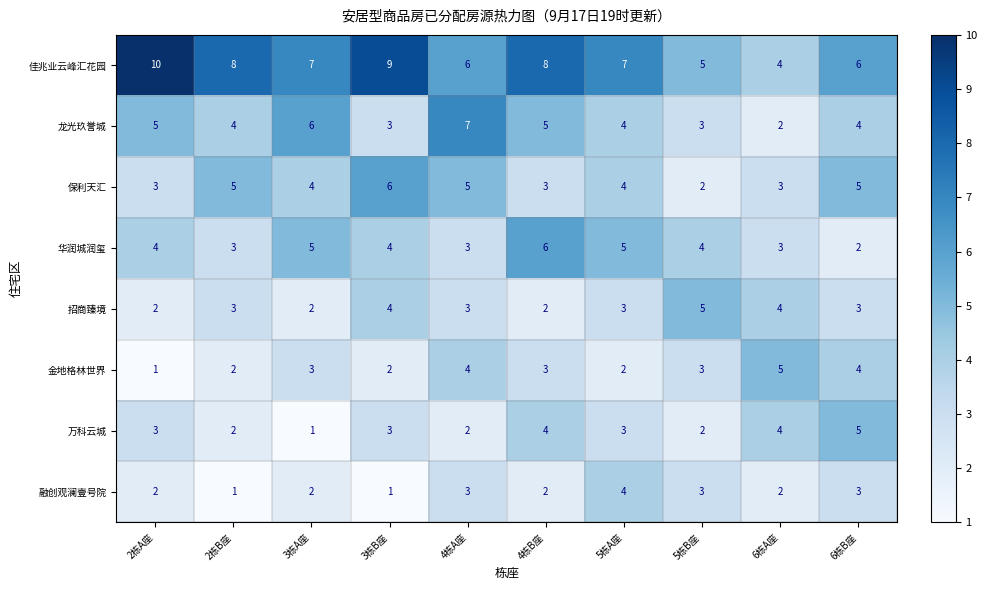

Which series has the widest spread of values?

佳兆业云峰汇花园